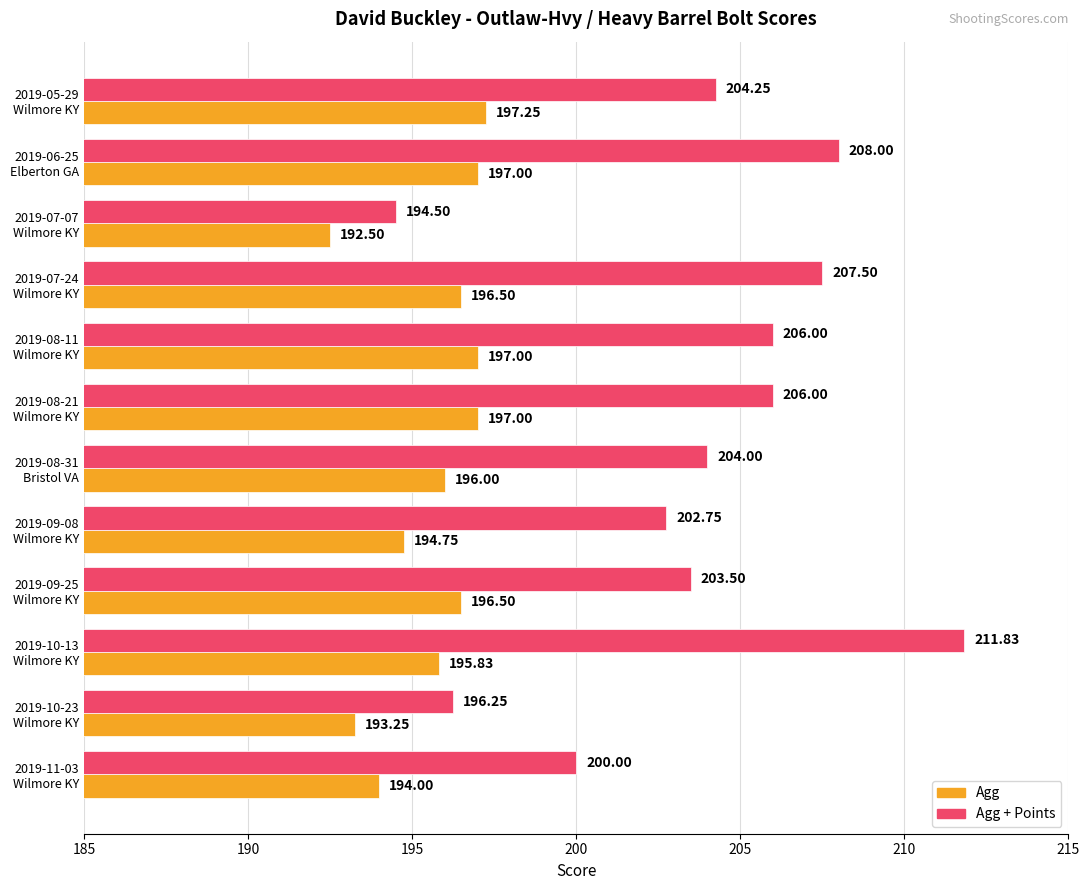

Rank the series by their average value, from lowest to highest.

Agg, Agg + Points